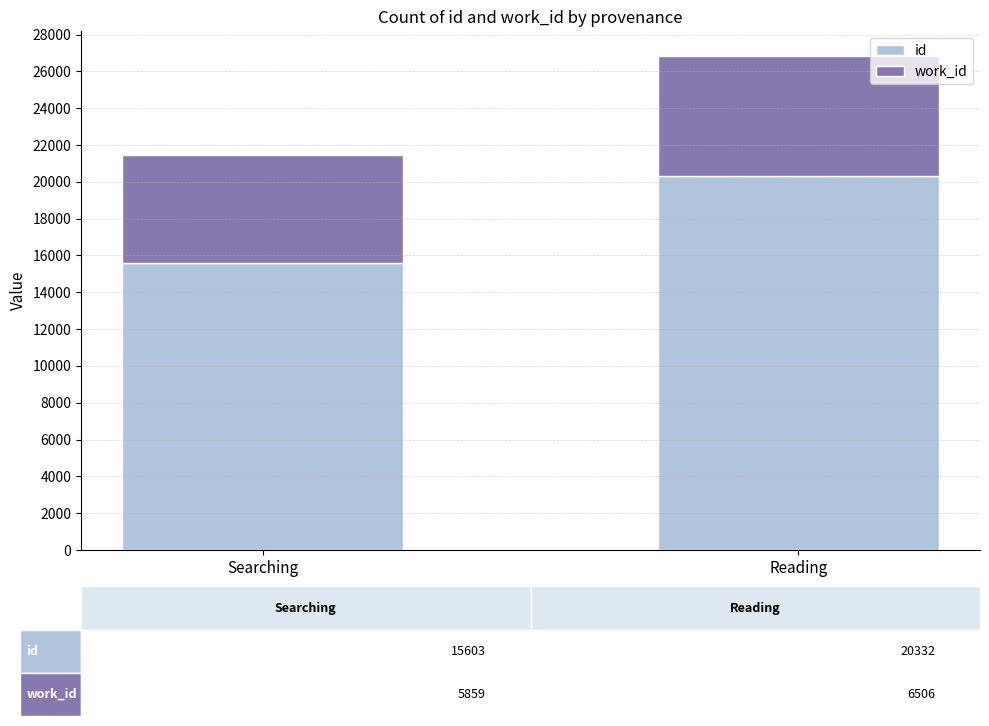

The id series shows 15603 at Searching. True or false?

True